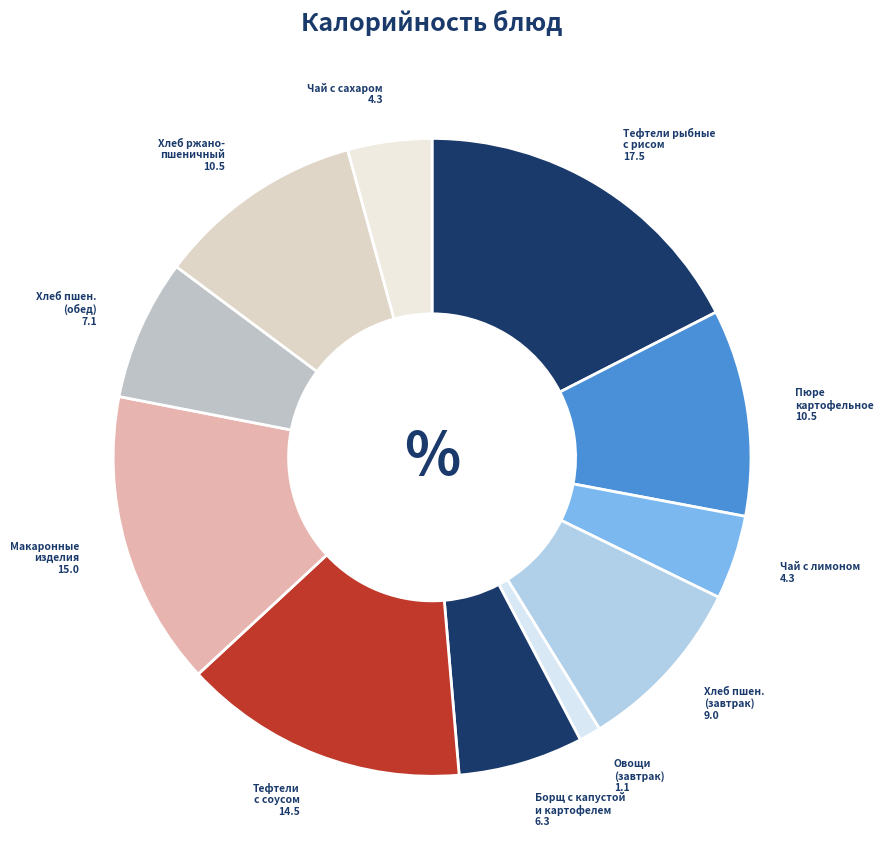

How many slices are in this pie chart?

11